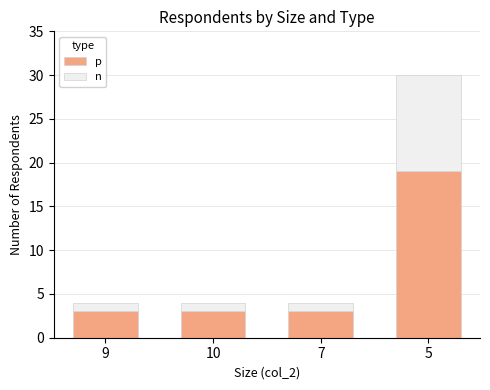

Which series has the widest spread of values?

p